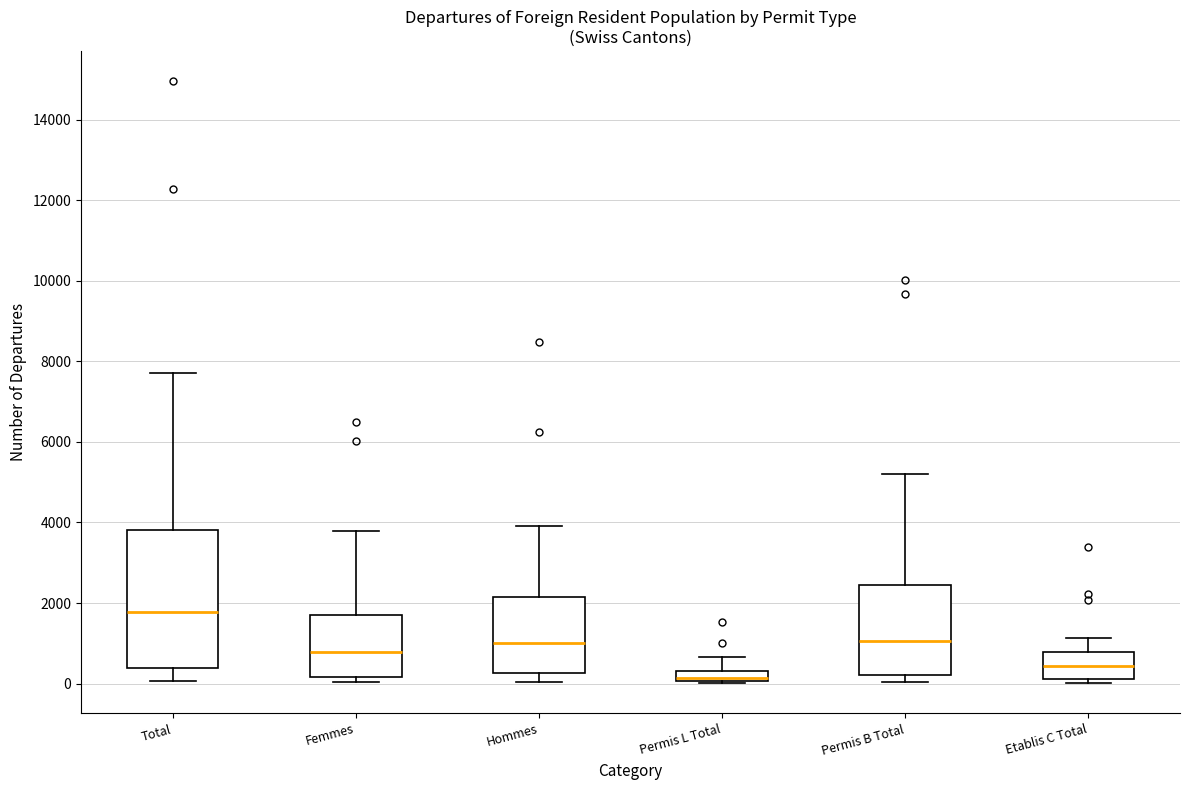

Comparing the boxes themselves (not the whiskers), which one is the tallest?

Total